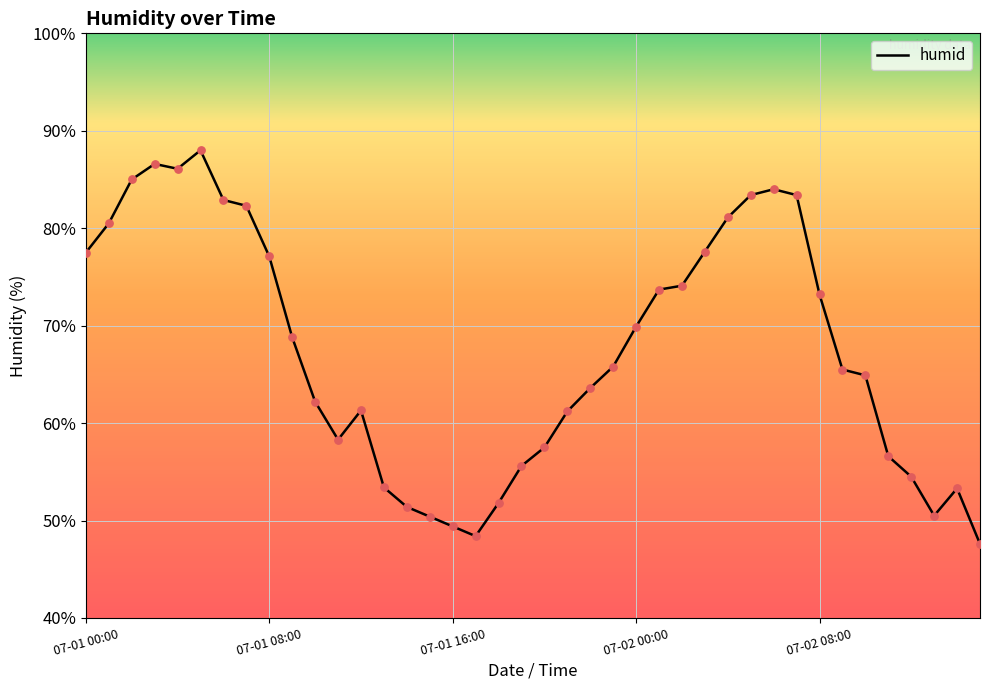

What is the minimum value shown in the chart?

47.6